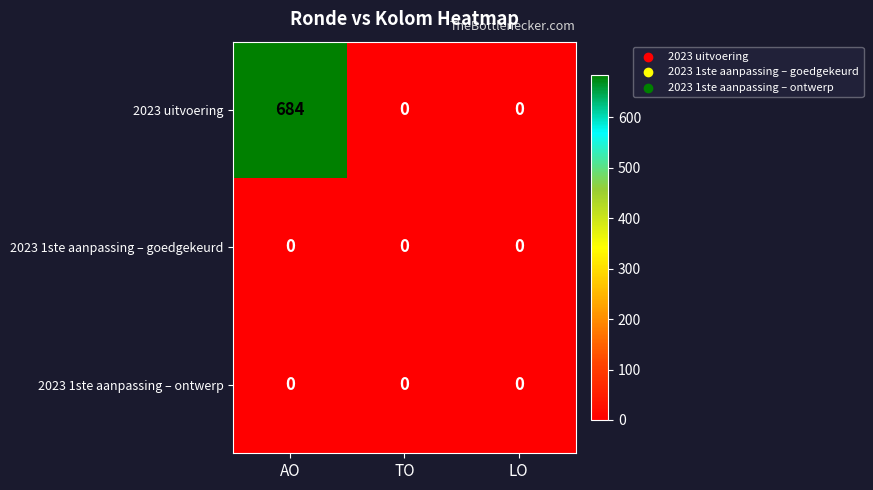

Reading left to right, what are all the values shown in this chart?

2023 uitvoering: AO=684	TO=0	LO=0
2023 1ste aanpassing – goedgekeurd: AO=0	TO=0	LO=0
2023 1ste aanpassing – ontwerp: AO=0	TO=0	LO=0